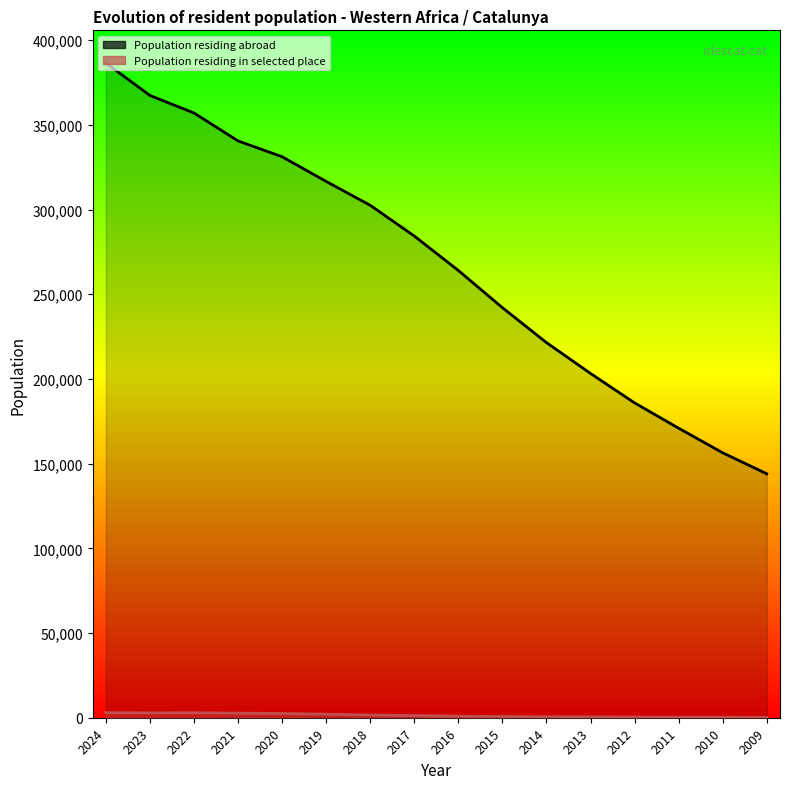

What is the value of the Population residing abroad point at the 8th from the left?

284374